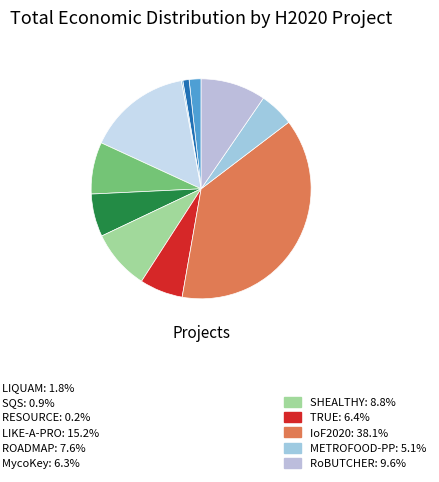

How many segments does this pie chart have?

11